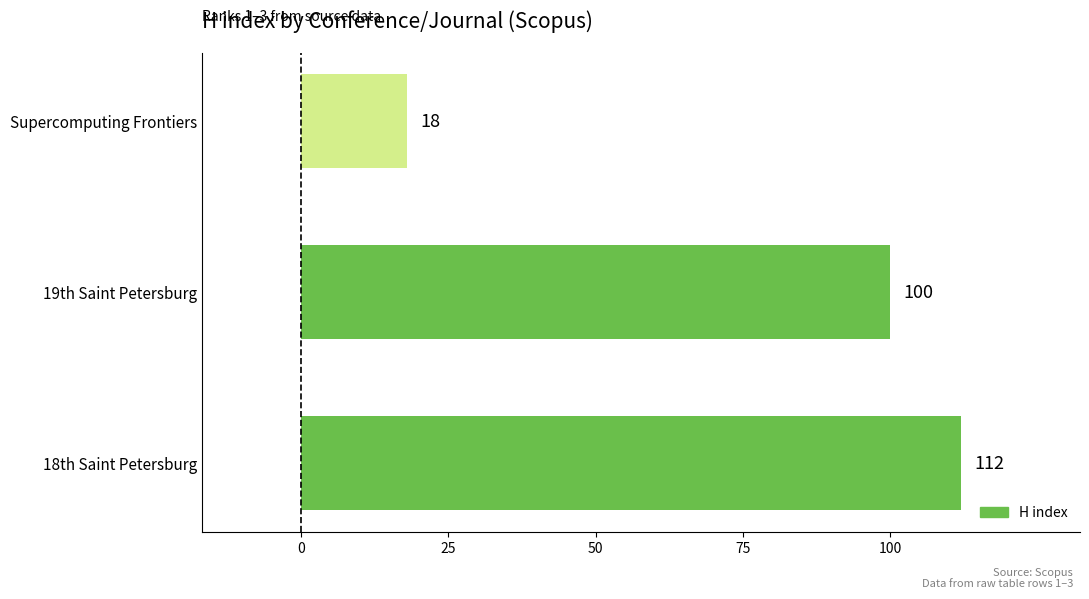

Is it true that the value at 19th Saint Petersburg is 100?

True